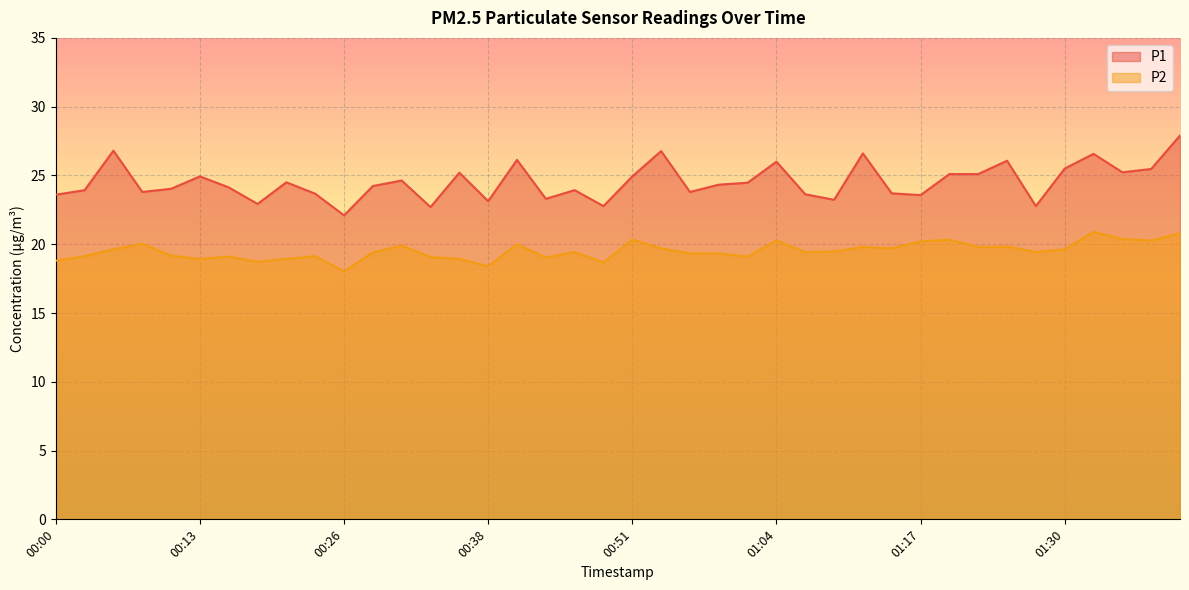

At which category does P1 reach its first local peak?

00:05